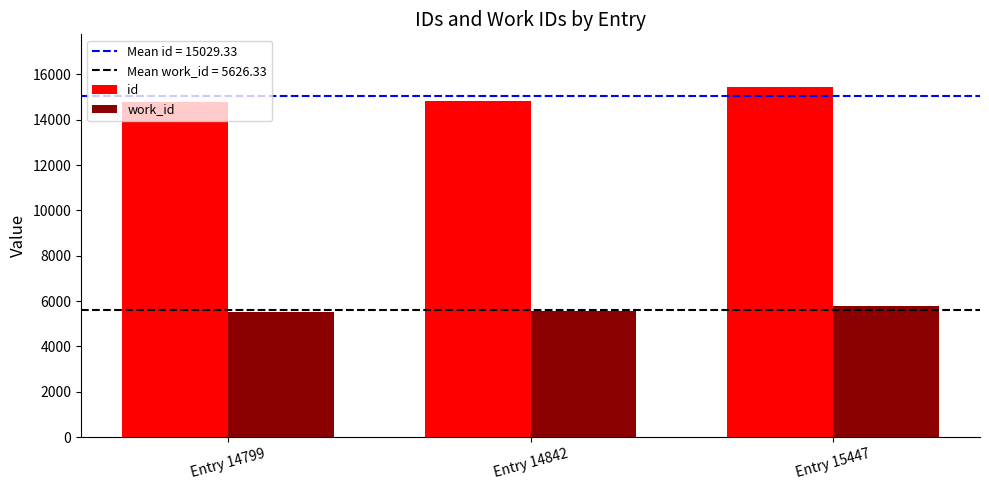

What is the difference between the highest and lowest values at Entry 15447?

9656